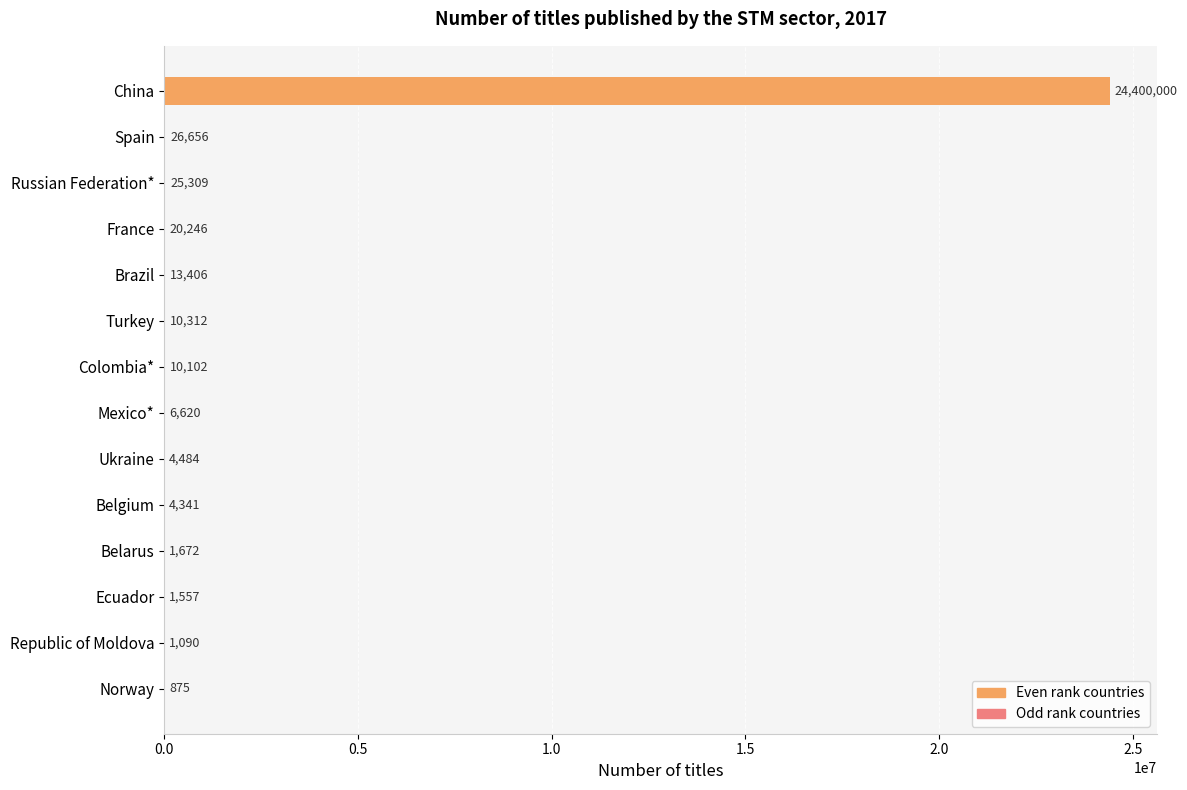

Reading bottom to top, extract all data points from this chart.

Norway=875	Republic of Moldova=1090	Ecuador=1557	Belarus=1672	Belgium=4341	Ukraine=4484	Mexico*=6620	Colombia*=10102	Turkey=10312	Brazil=13406	France=20246	Russian Federation*=25309	Spain=26656	China=24400000